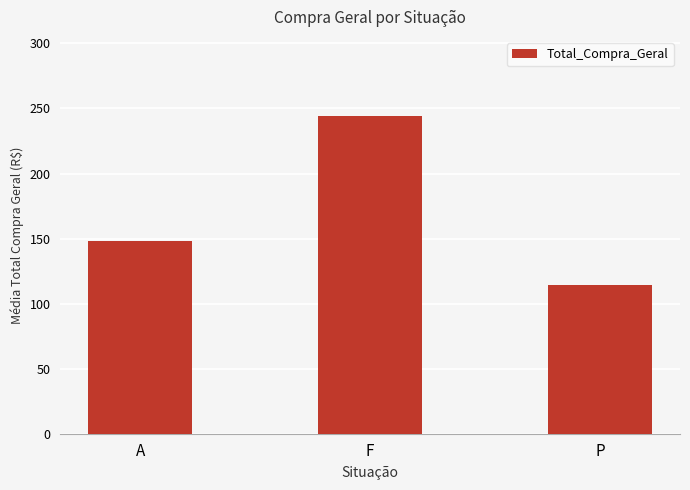

What is the difference between the maximum and minimum values?

130.0